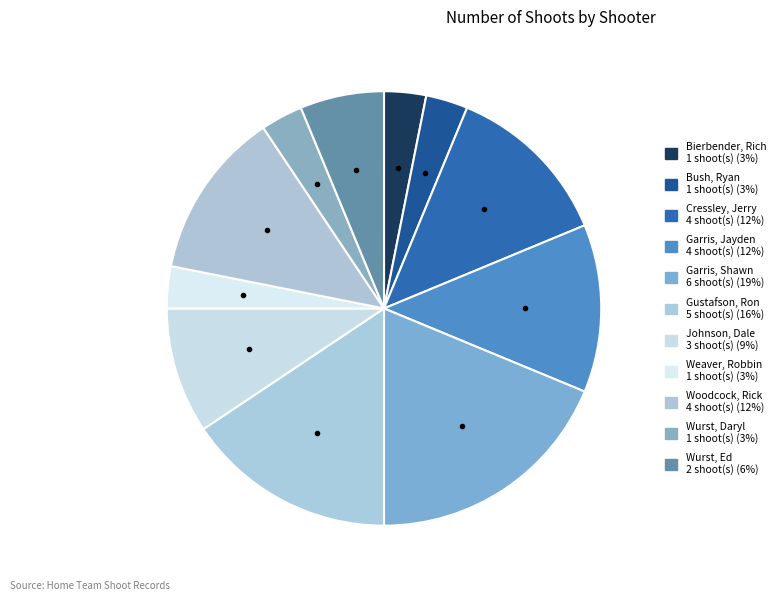

Combined, what portion of the pie is Gustafson, Ron and Cressley, Jerry?

28.1%